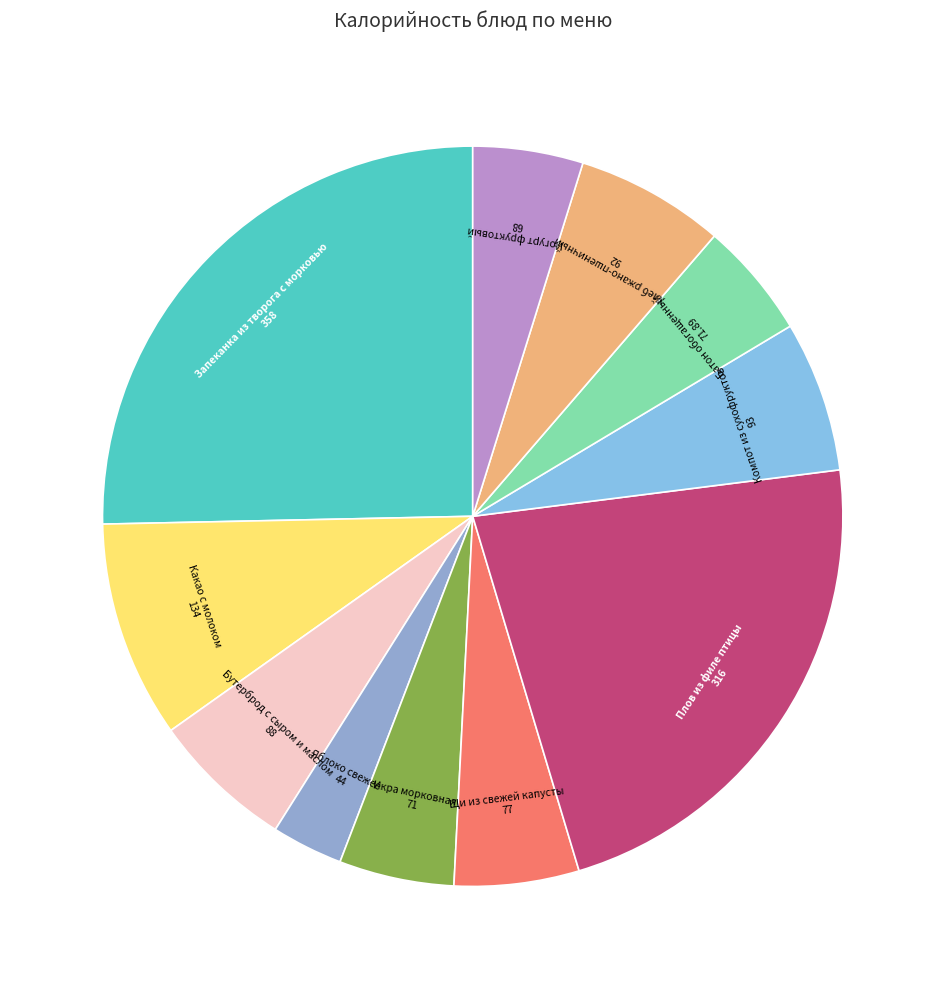

What is the smallest slice in the pie chart?

Яблоко свежее